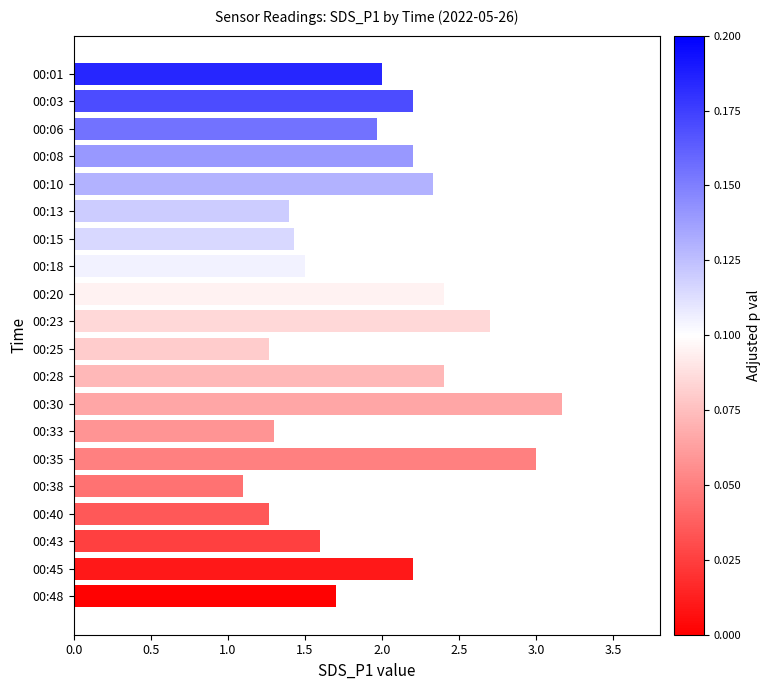

What is the change in value from 00:06 to 00:18?

-0.5